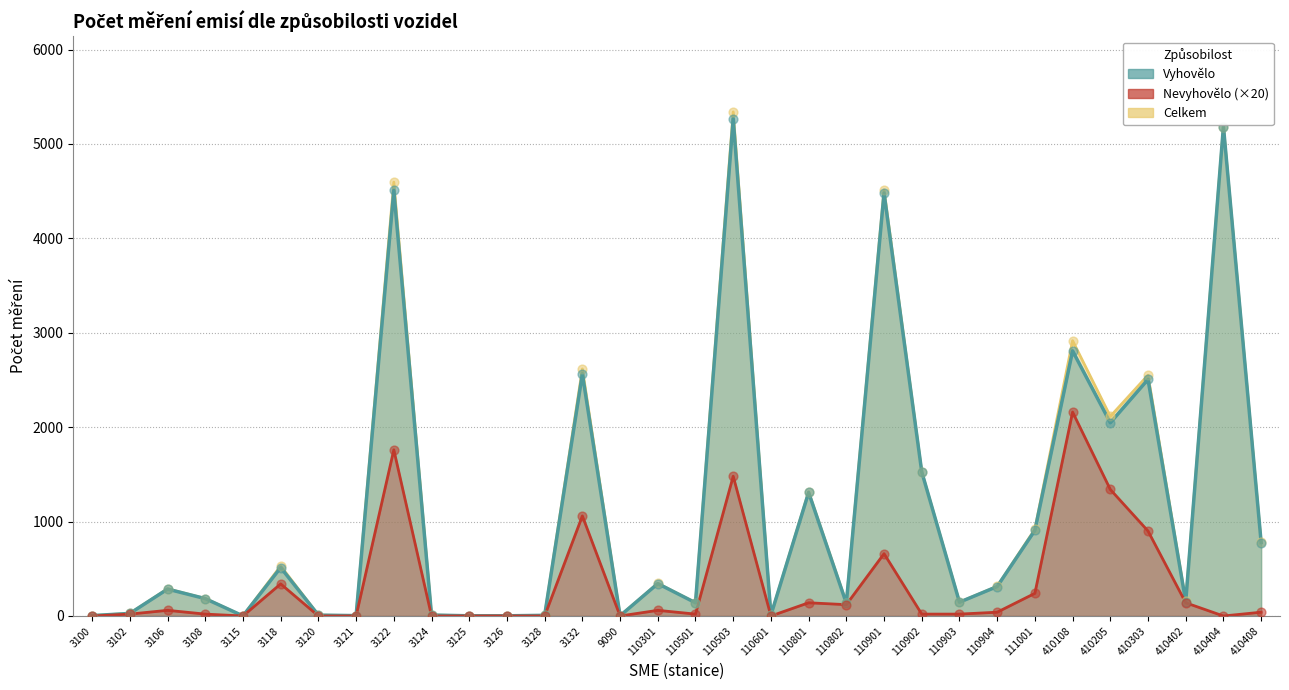

What is the total value across all series at 110801?

2763